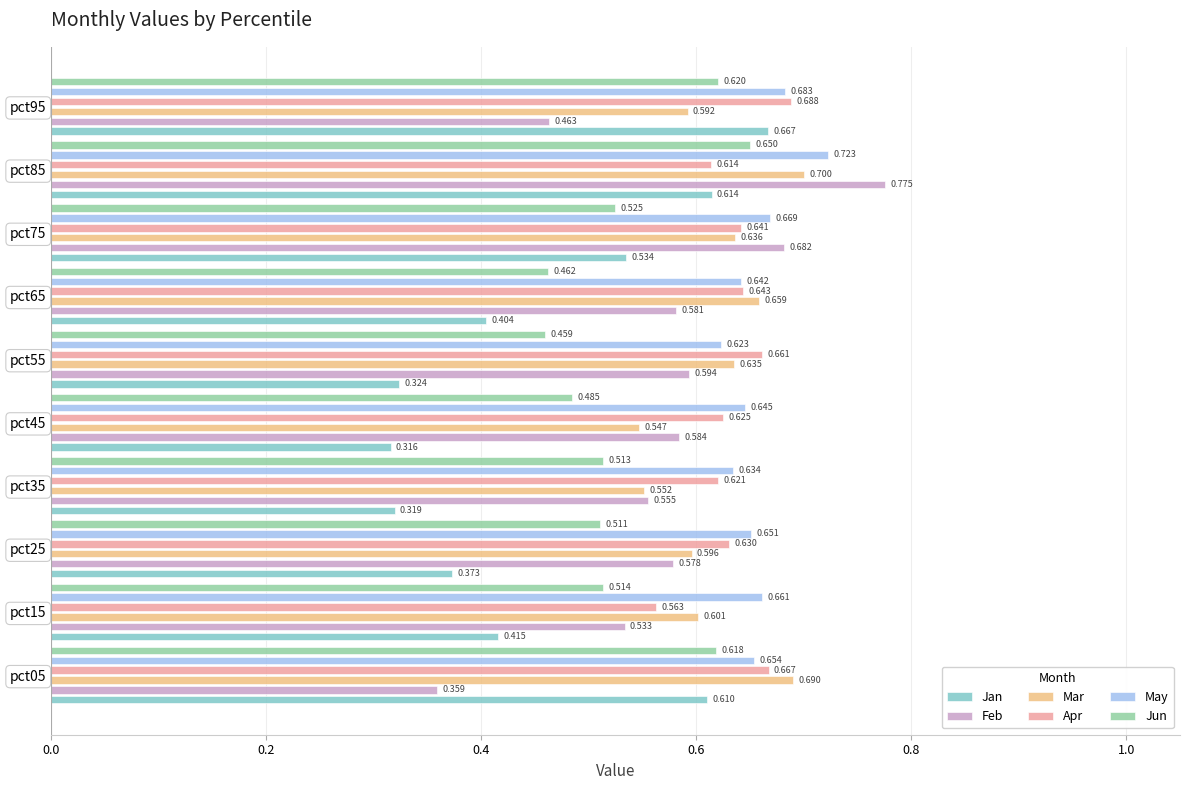

How many distinct data groups are displayed?

6